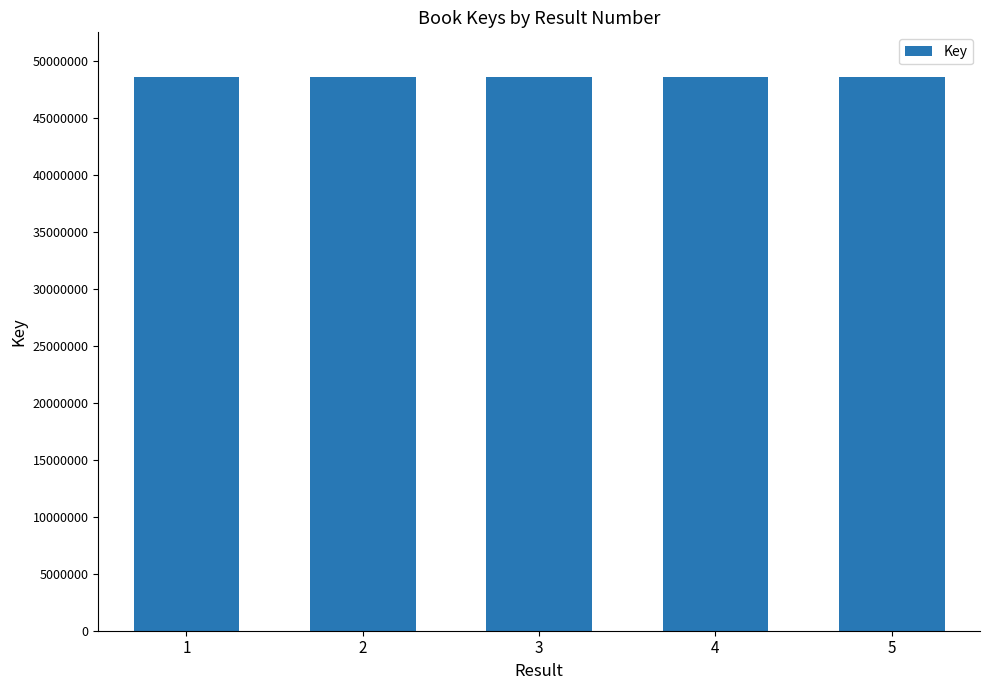

How many values are below 48621220?

2